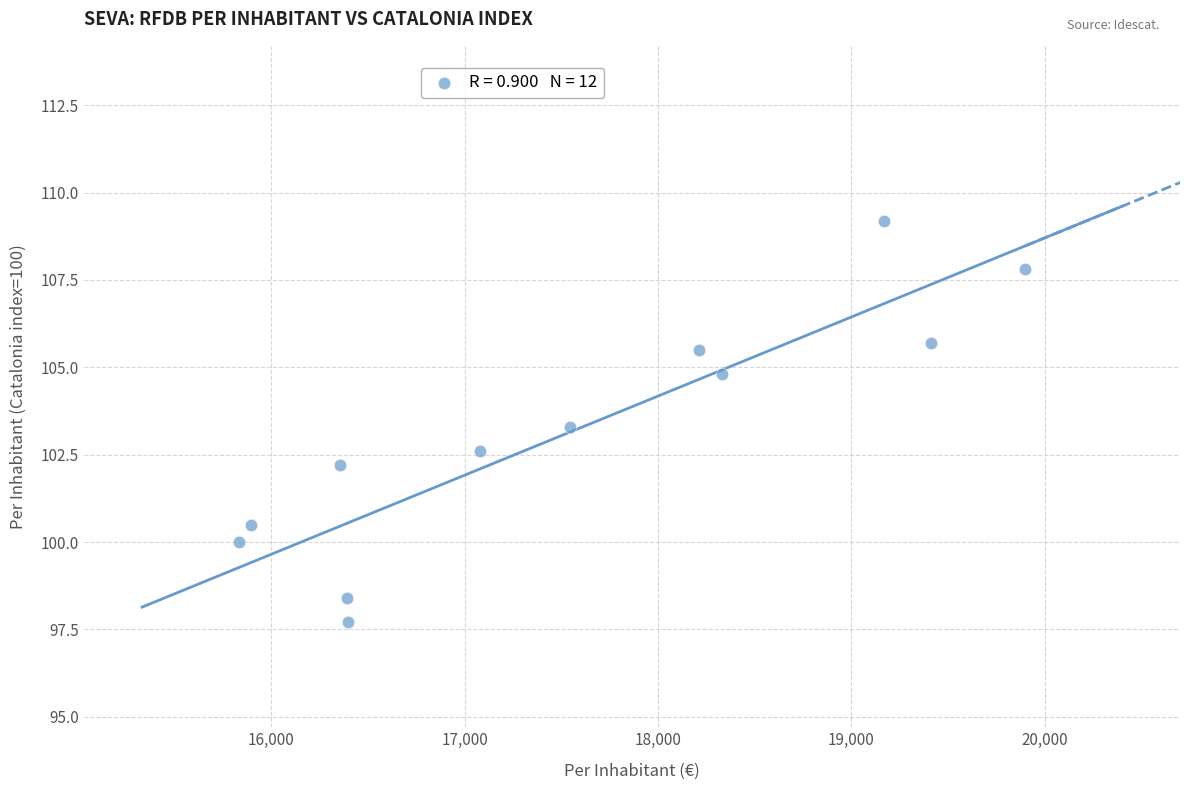

What is the average X value?

17542.7